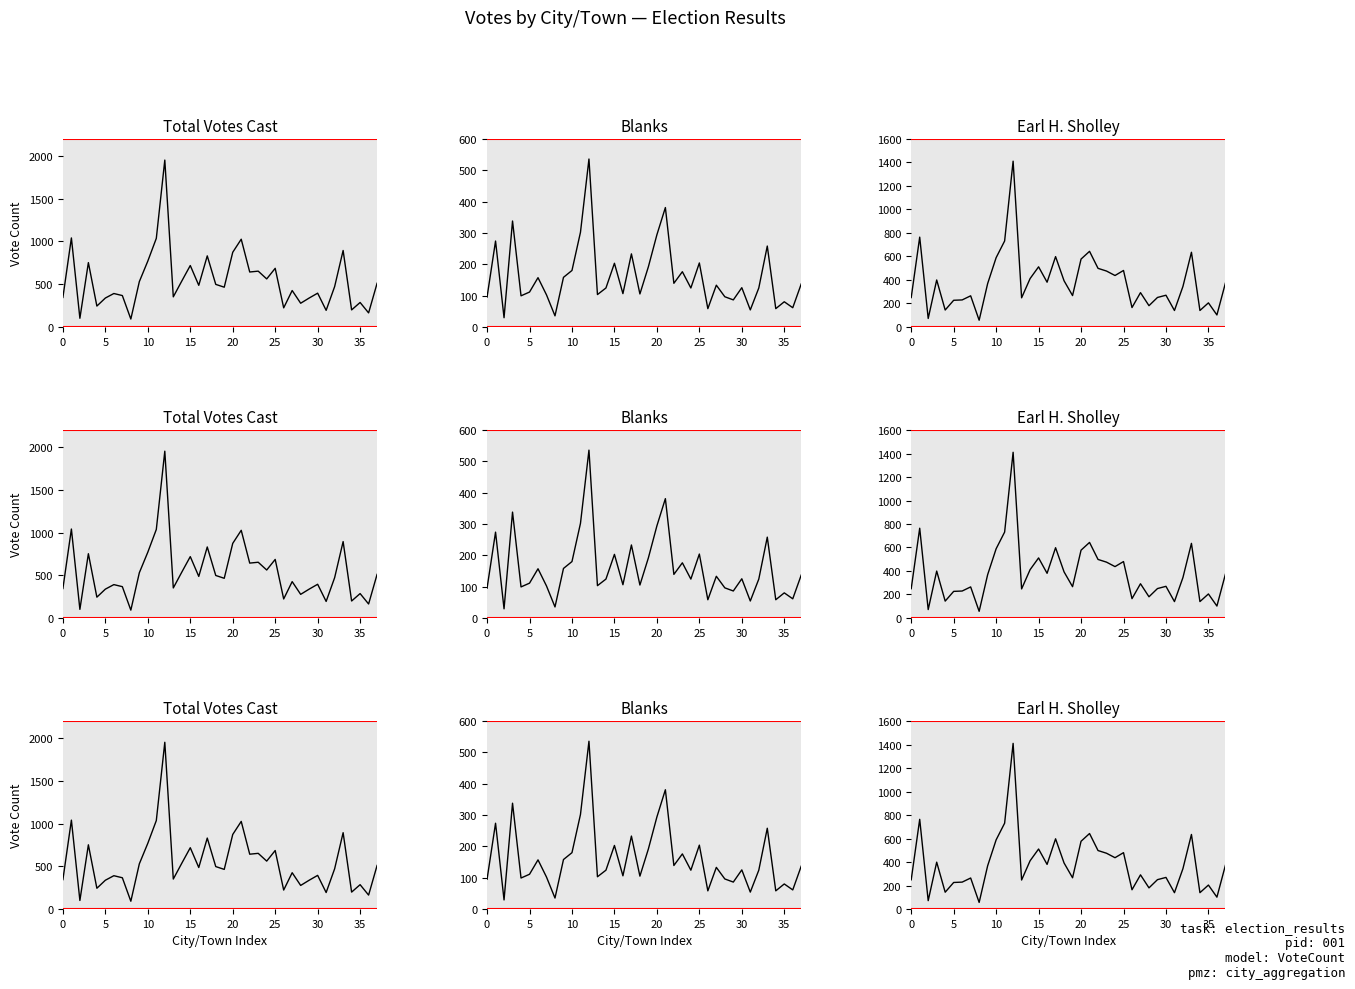

True or false: Total Votes Cast and Blanks cross at least once.

False